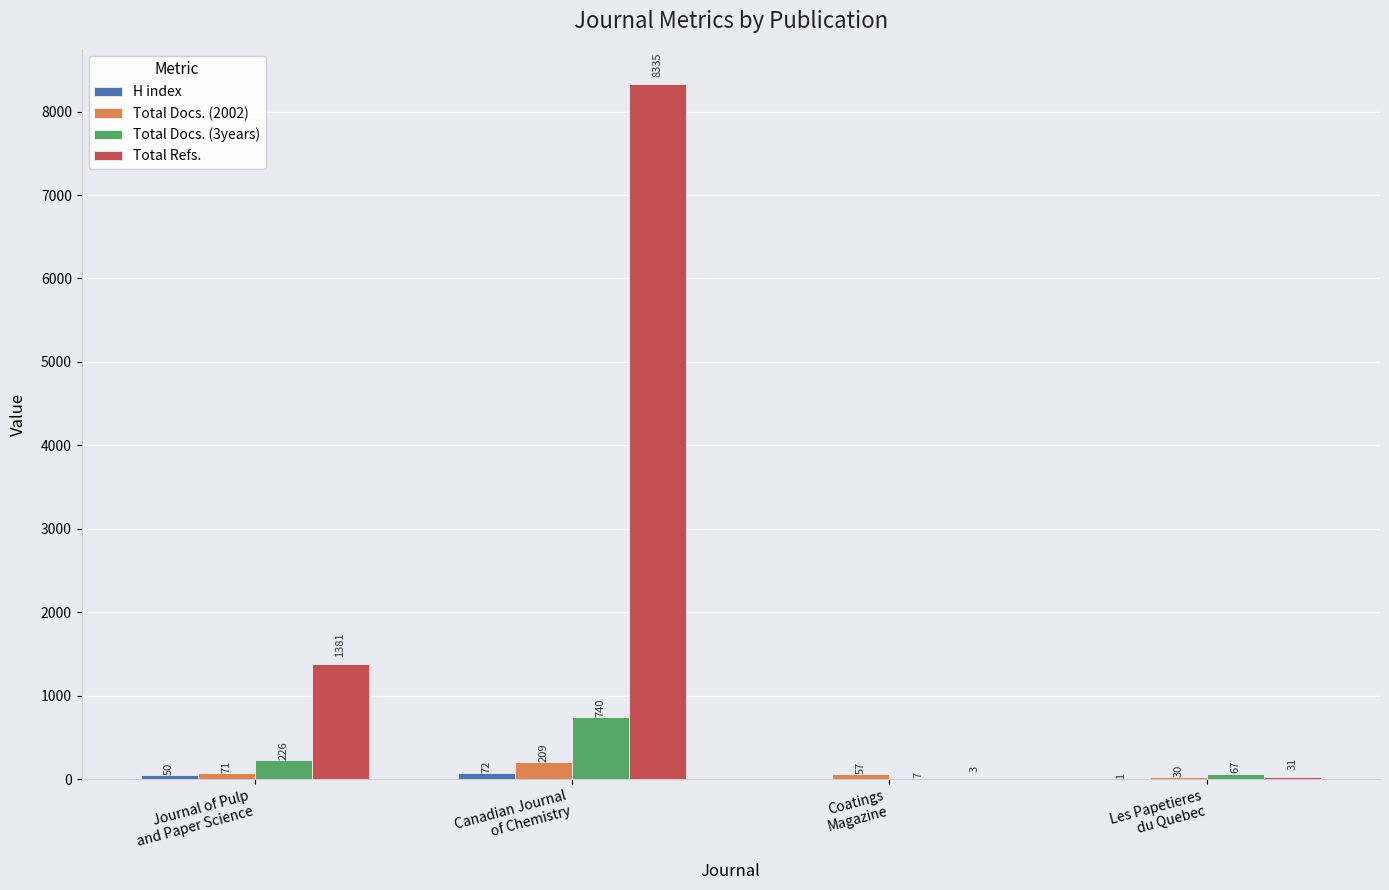

What is the sum of all Total Docs. (3years) values?

1040